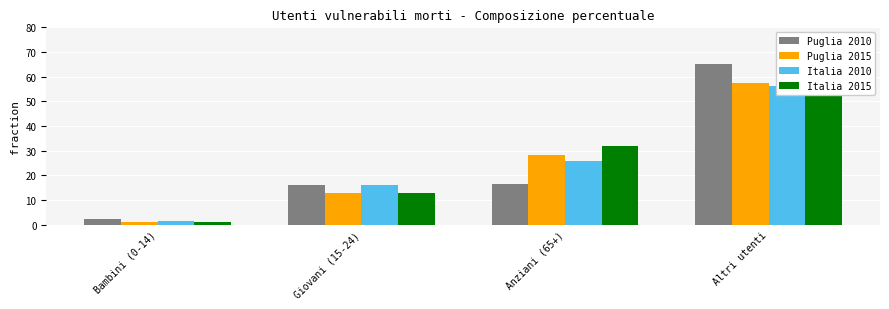

What is the approximate value of Italia 2010 at Anziani (65+)?

25.9